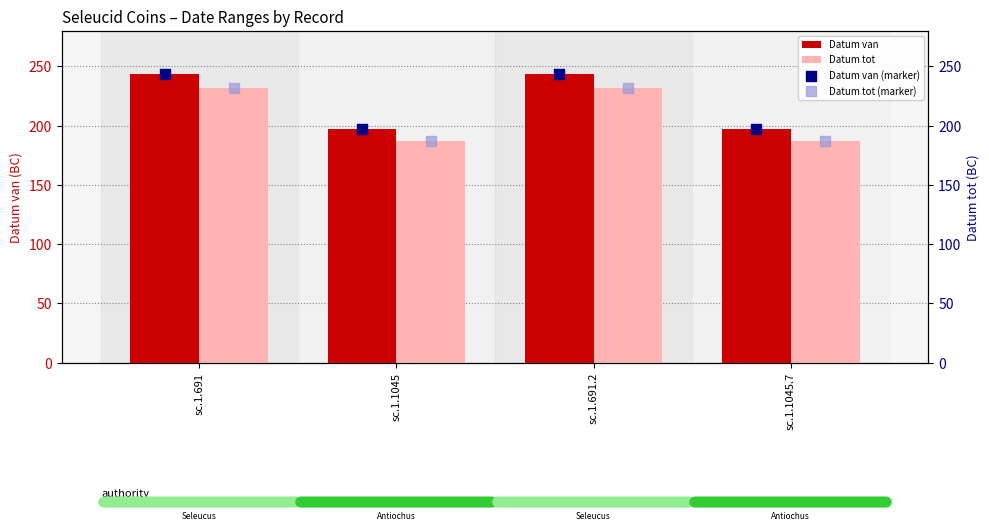

Is the value of Datum tot at sc.1.1045 greater than the value of Datum van at sc.1.691?

No